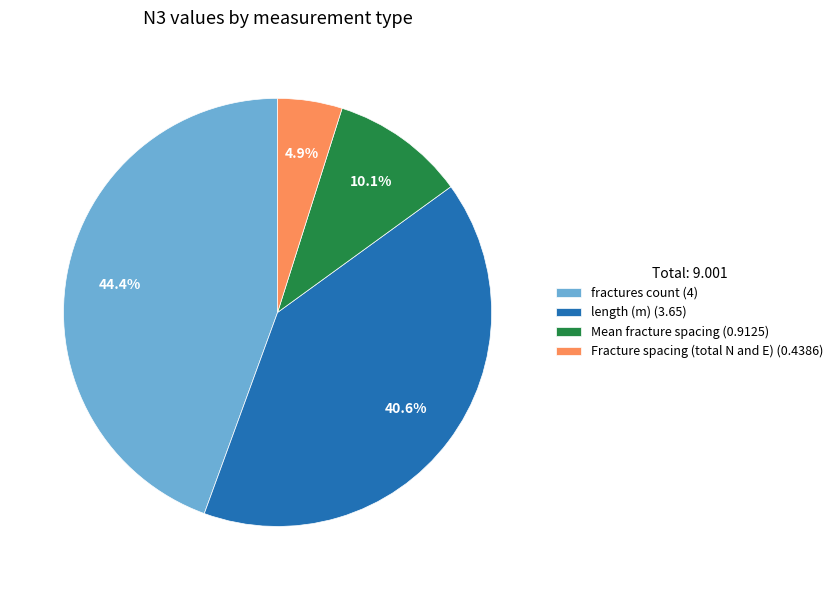

True or false: Mean fracture spacing accounts for 1% of the total.

False